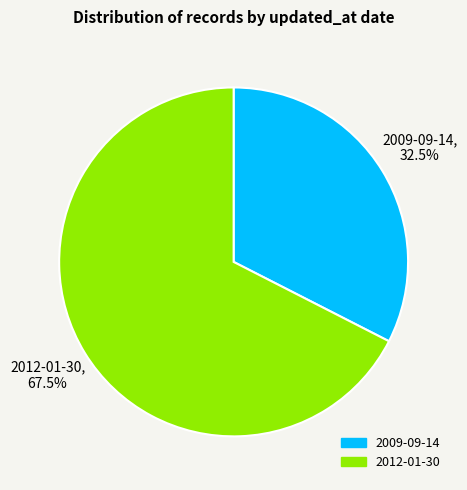

What percentage is NOT represented by 2009-09-14?

67.5%